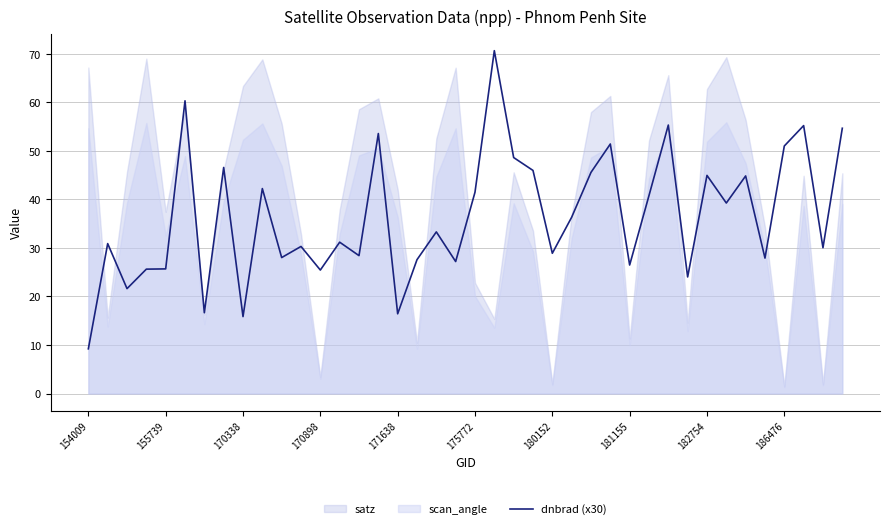

What is the change in value from 15 to 19?

-26.4